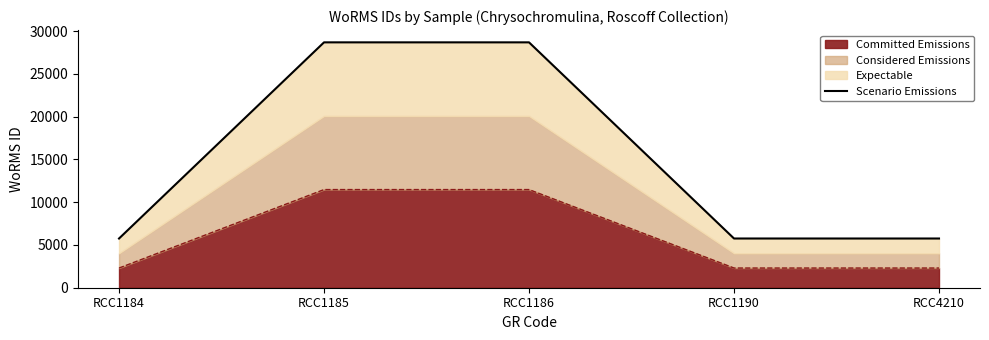

The Committed Emissions series shows 5033.0 at RCC1185. True or false?

False